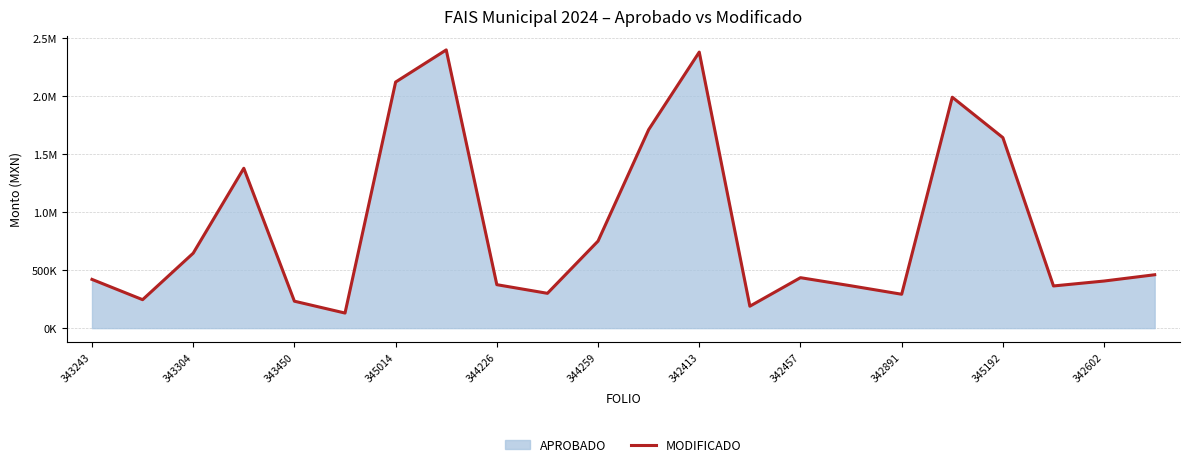

How many lines are shown in the chart?

1